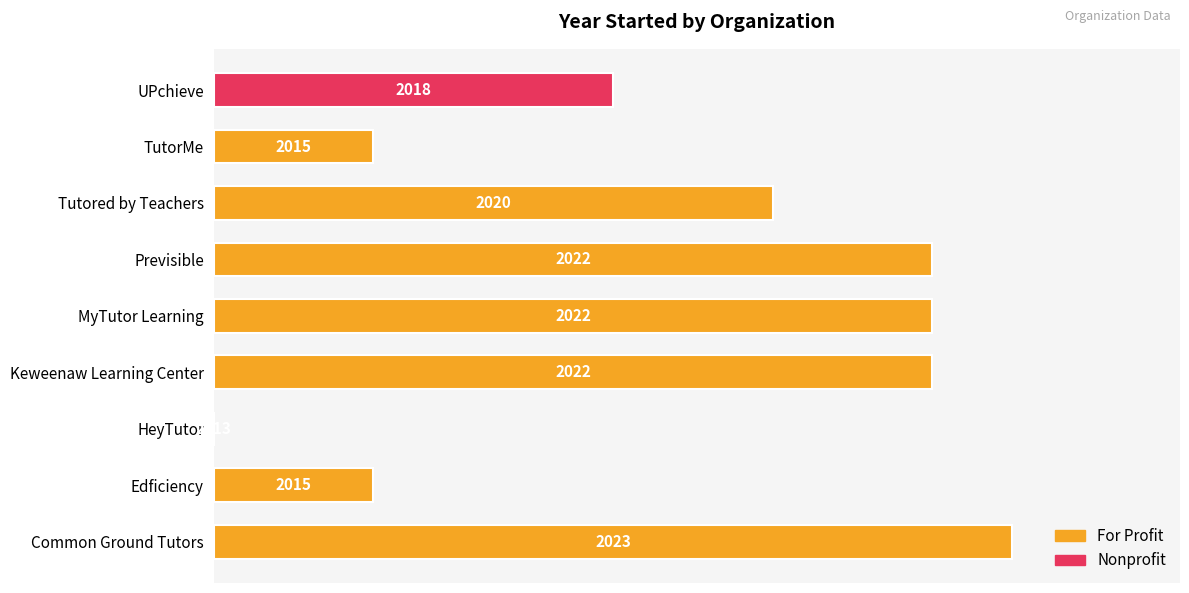

Is it true that the value at Edficiency is 11.7?

False